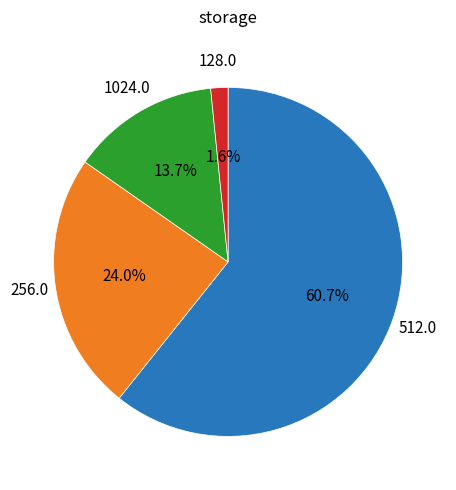

To the nearest percent, what is the average slice percentage?

25%